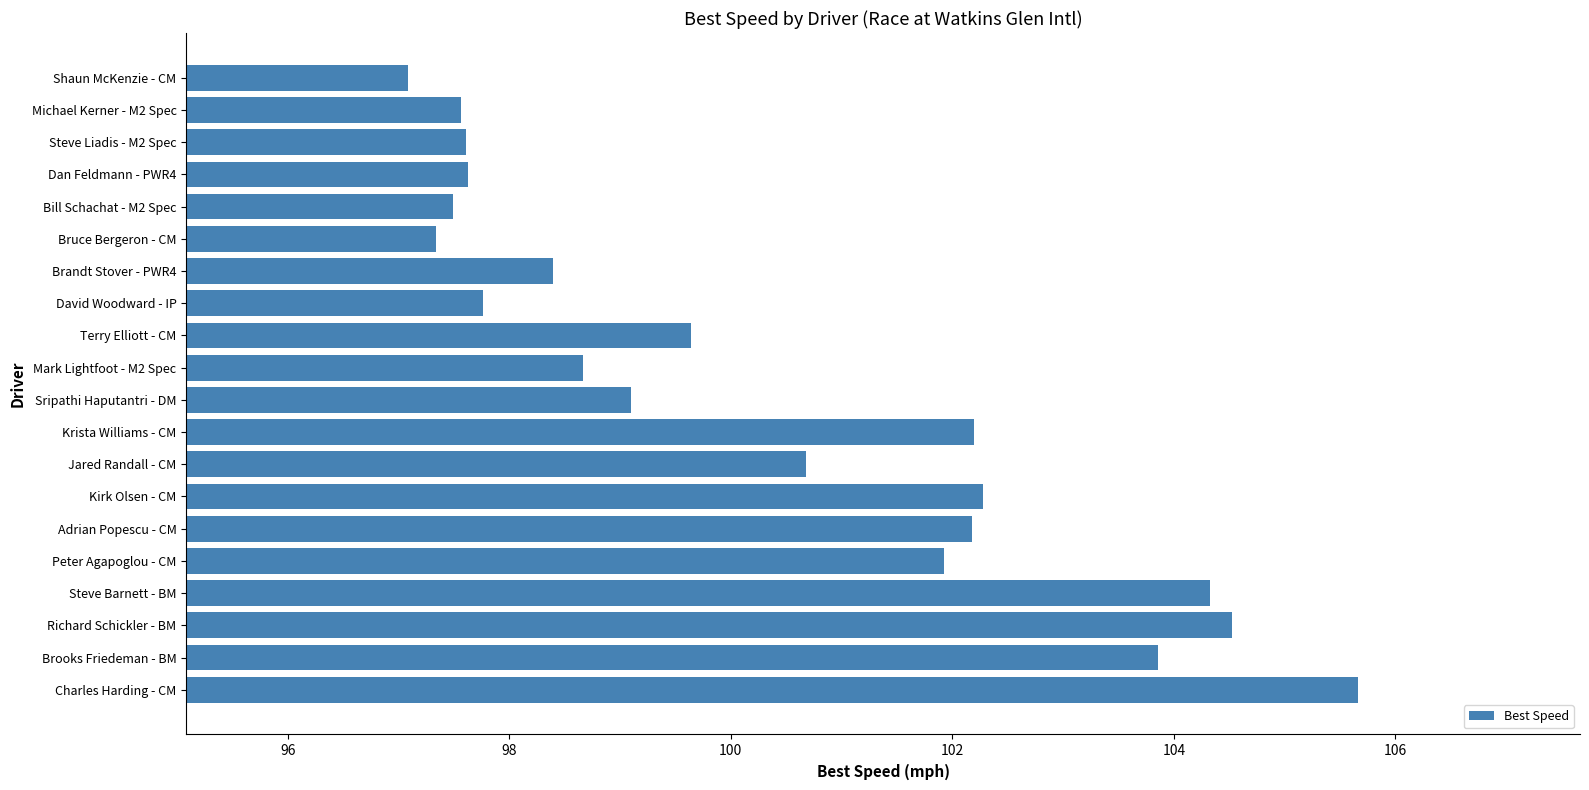

How many data points are less than 99?

9